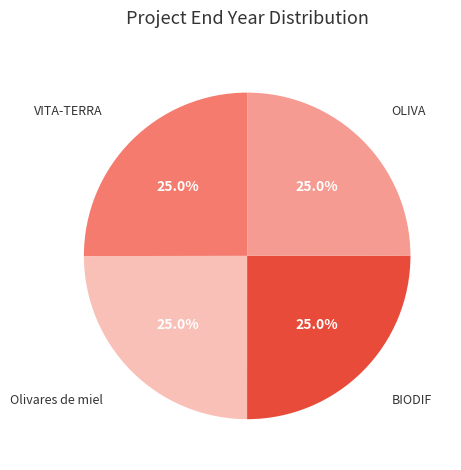

Is there any slice that represents more than half of the pie?

No